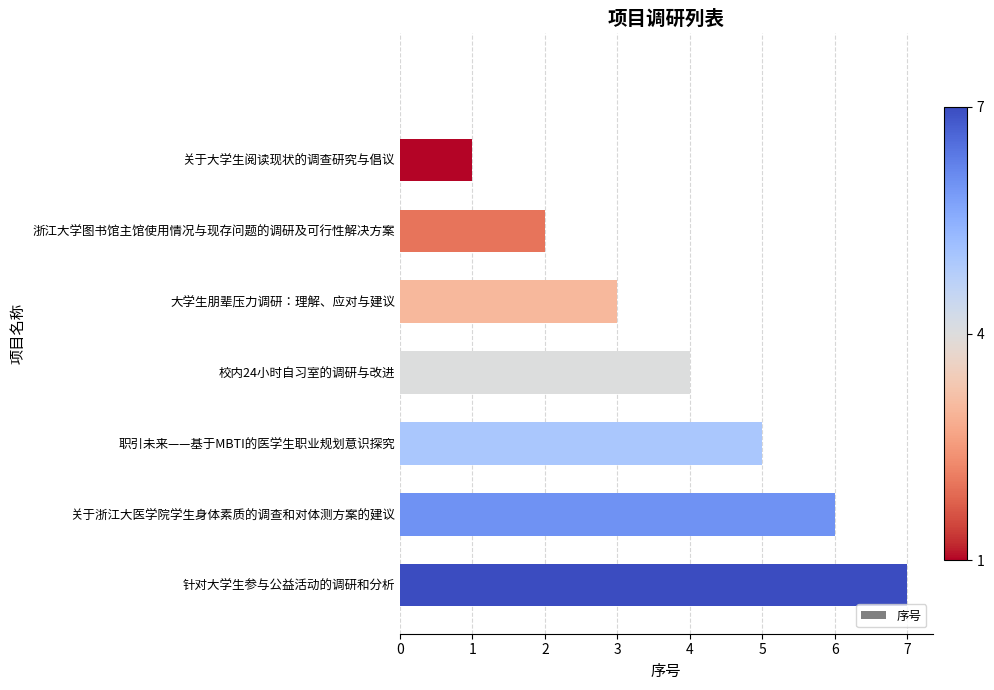

The chart shows a value of 3 at 职引未来——基于MBTI的医学生职业规划意识探究. True or false?

False